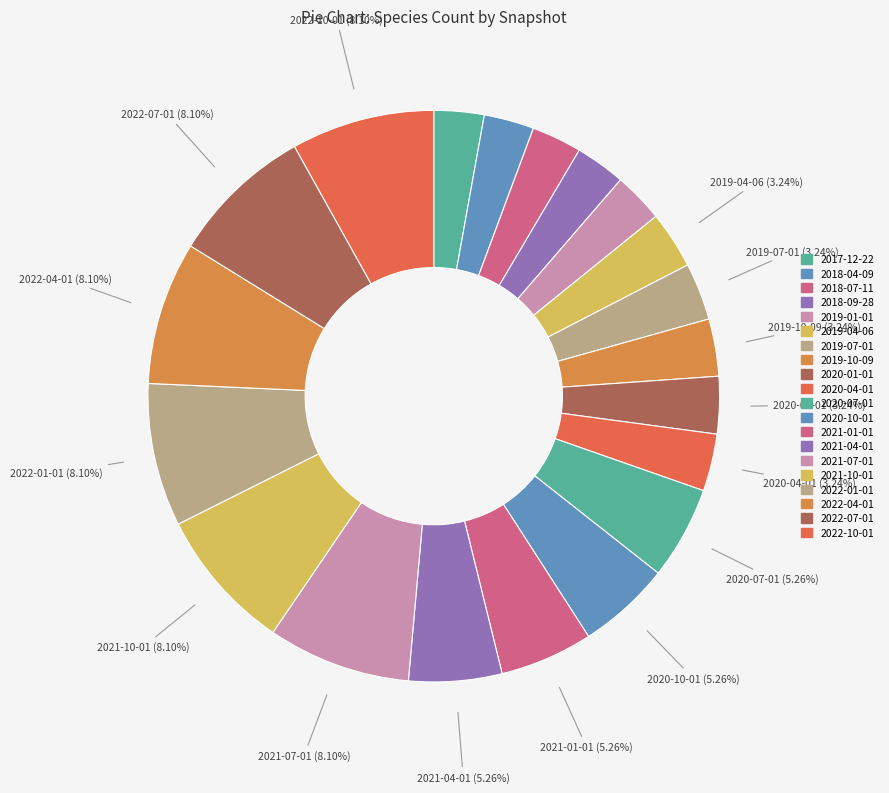

To the nearest percent, what portion does 2019-04-06 represent?

3%